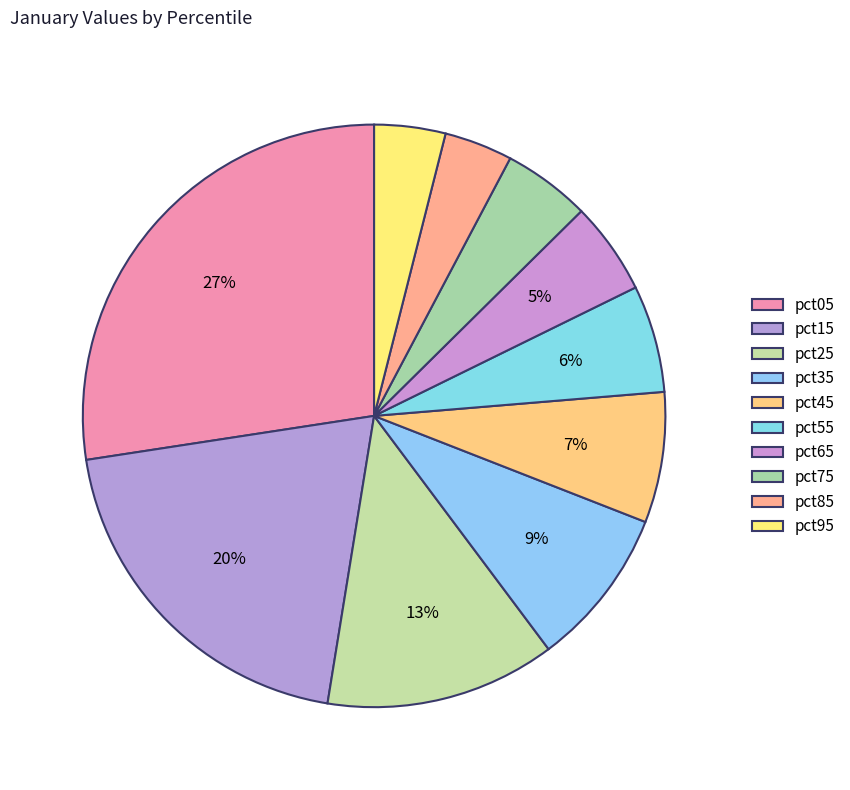

Is there a majority slice in this chart?

No